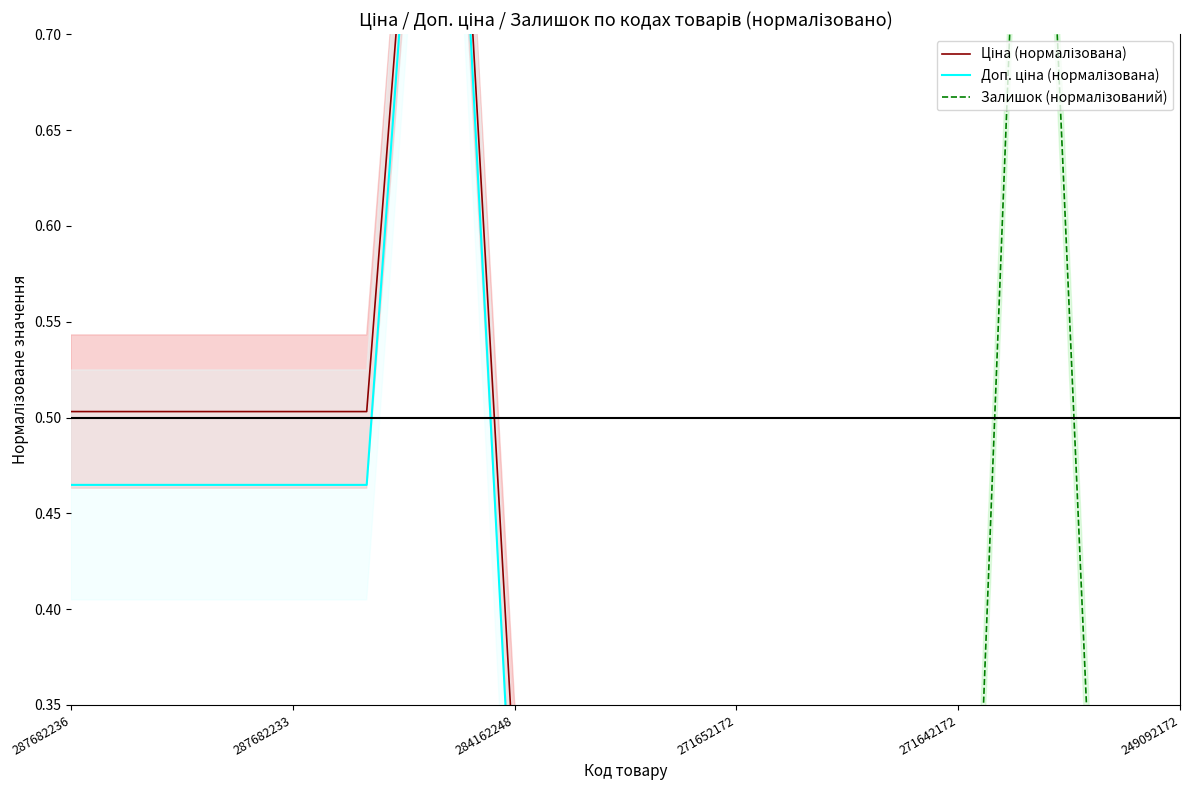

What is the value of the Доп. ціна (нормалізована) point at the 1st from the left?

0.5